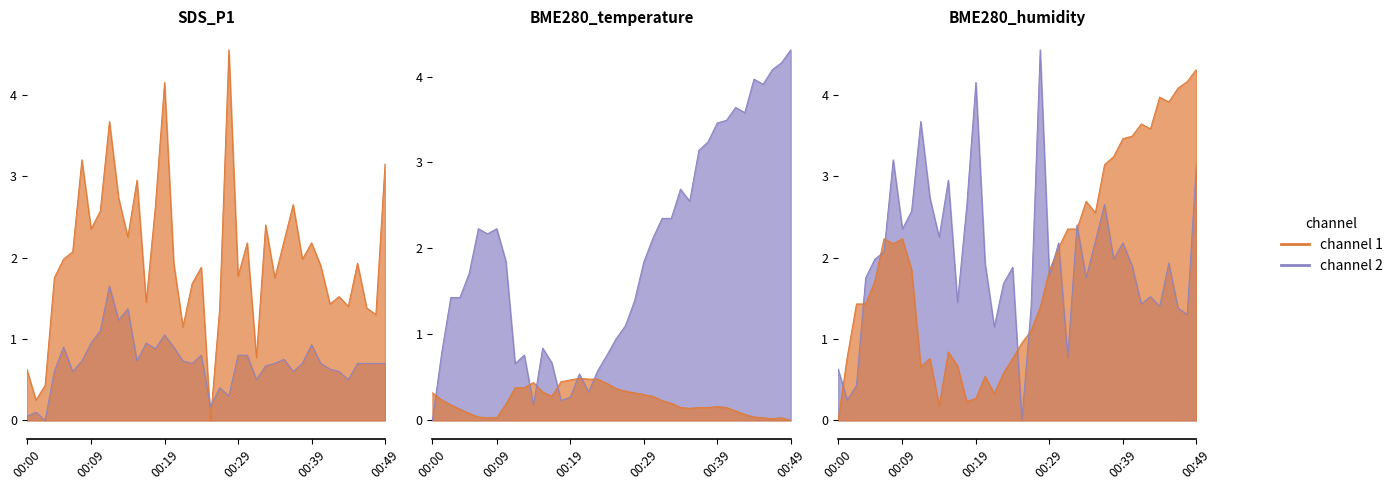

True or false: SDS_P1 has more than 2 interior local peaks.

True